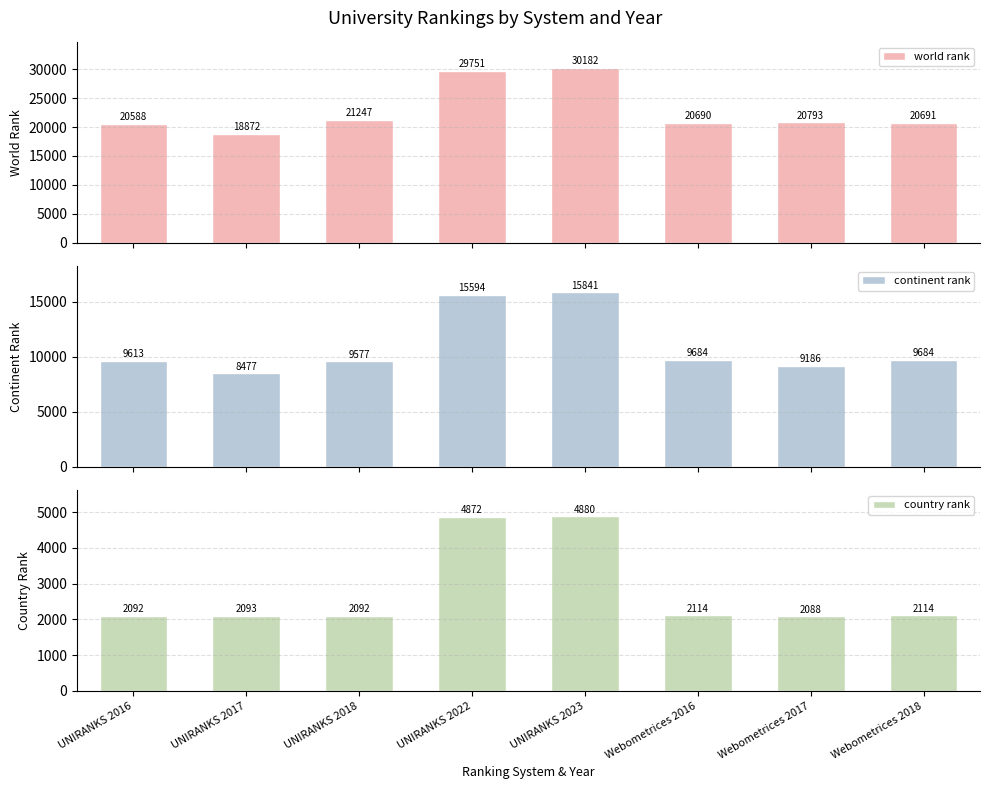

At UNIRANKS 2022, list the series in order from smallest to largest.

country rank, continent rank, world rank